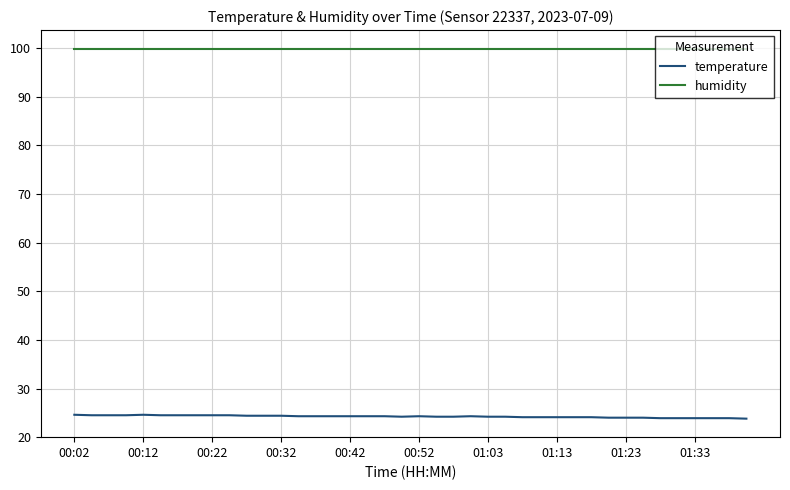

Rank the series by their average value, from lowest to highest.

temperature, humidity